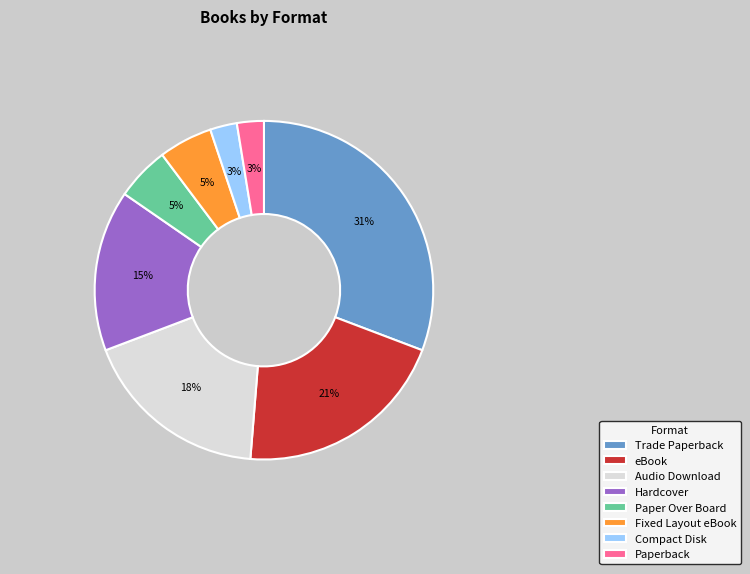

Count the number of slices in the pie.

8